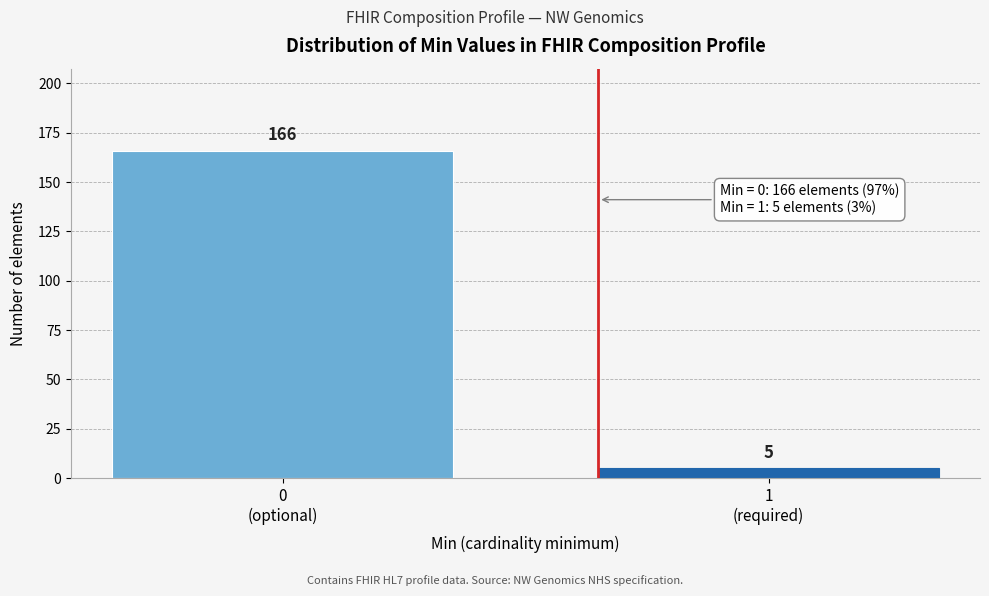

Reading left to right, what are all the values shown in this chart?

166	5